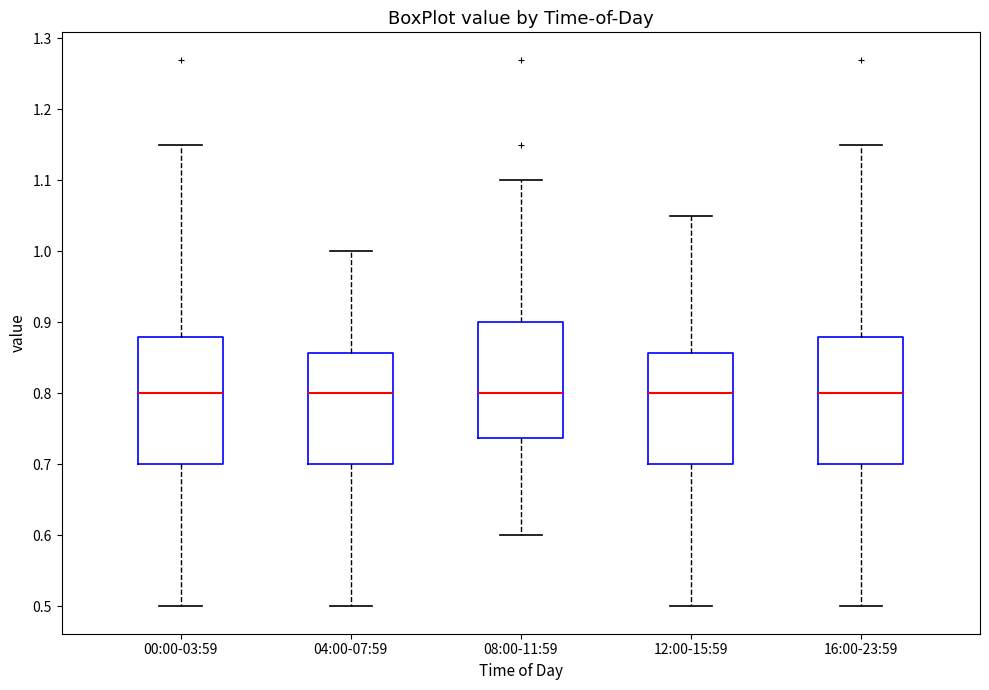

Reading left to right, transcribe this box plot: for each box, give where its median line is, the range the box spans, and where its two whiskers end, as read against the y-axis. The values are not printed on the chart, so give them approximately, as read against the axis.

00:00-03:59: median 0.80, box 0.70 to 0.88, whiskers 0.50 to 1.15
04:00-07:59: median 0.80, box 0.70 to 0.86, whiskers 0.50 to 1.00
08:00-11:59: median 0.80, box 0.74 to 0.90, whiskers 0.60 to 1.10
12:00-15:59: median 0.80, box 0.70 to 0.86, whiskers 0.50 to 1.05
16:00-23:59: median 0.80, box 0.70 to 0.88, whiskers 0.50 to 1.15